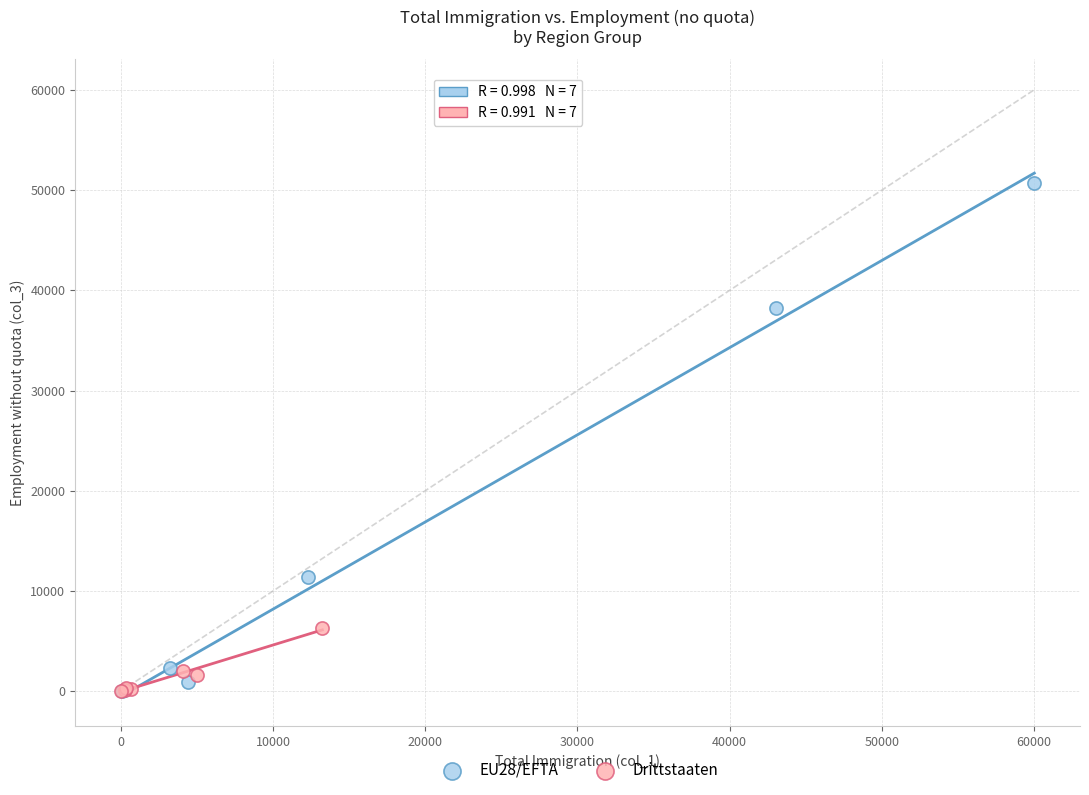

What are all the series names shown in the legend?

EU28/EFTA, Drittstaaten